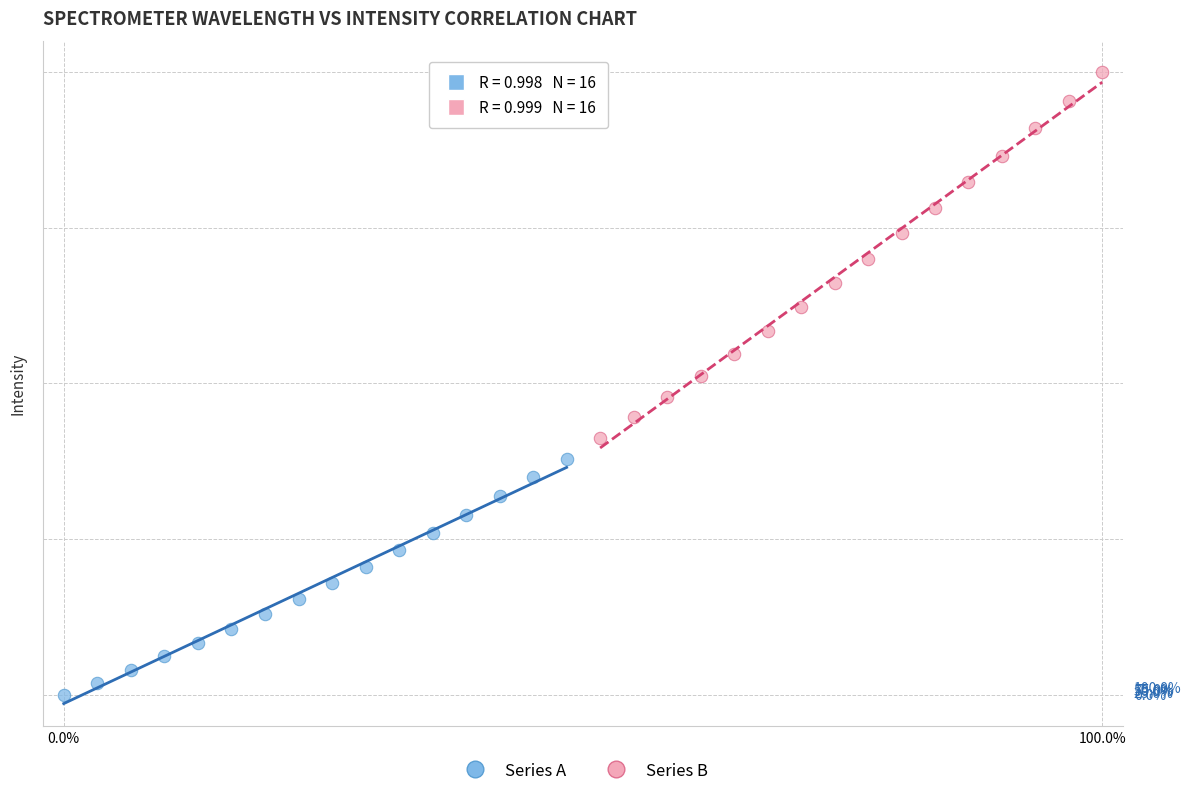

What are all the series names shown in the legend?

Series A, Series B